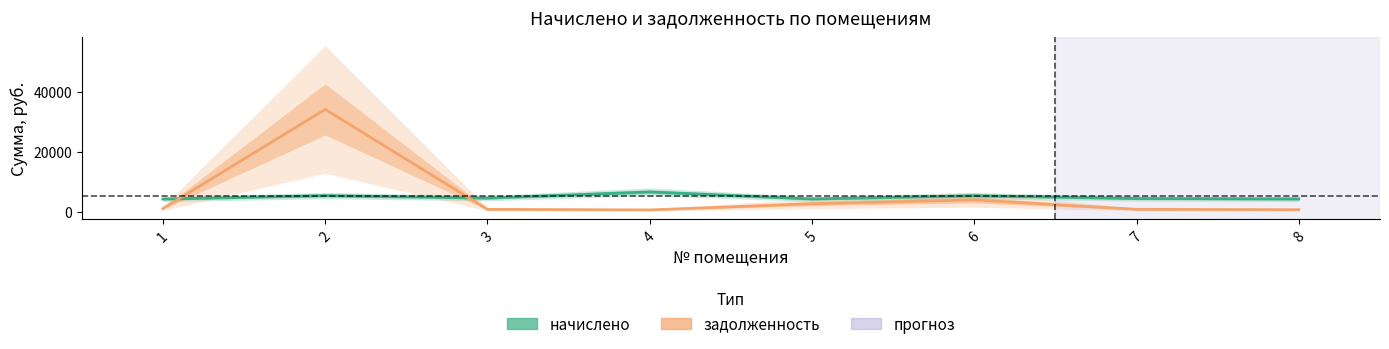

At how many categories does at least one series exceed 2872?

8